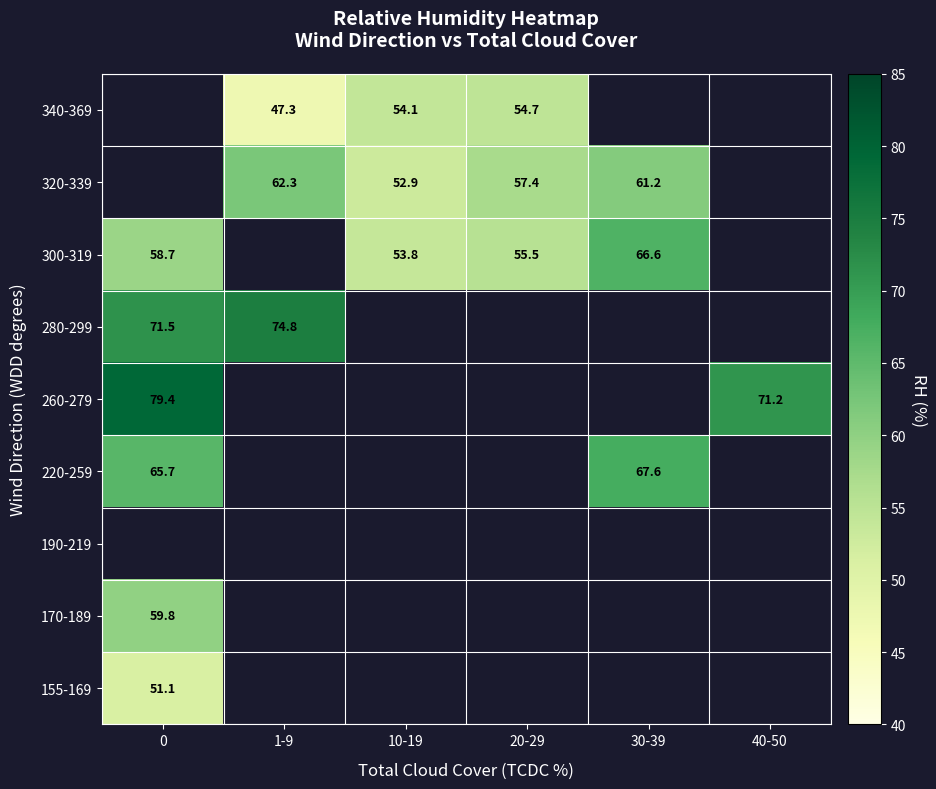

True or false: 280-299 has a value of 71.5 at 0.

True